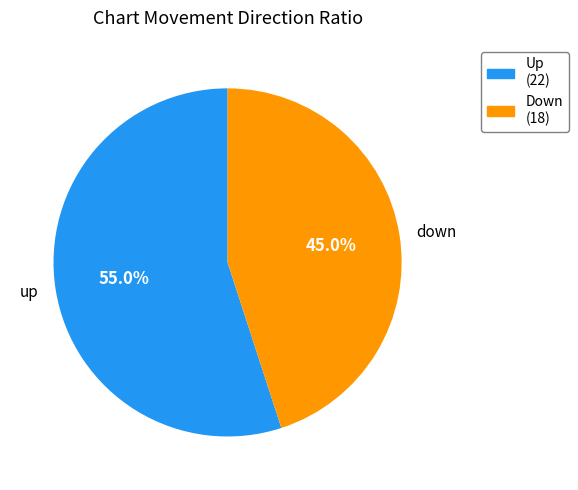

Between up and down, which is larger?

up